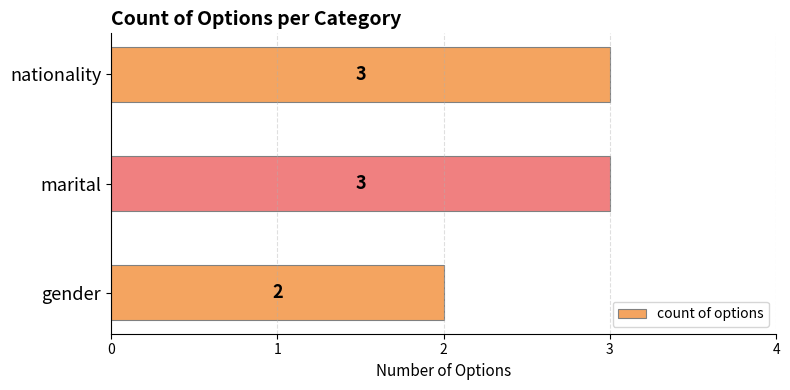

What is the maximum value shown in the chart?

3